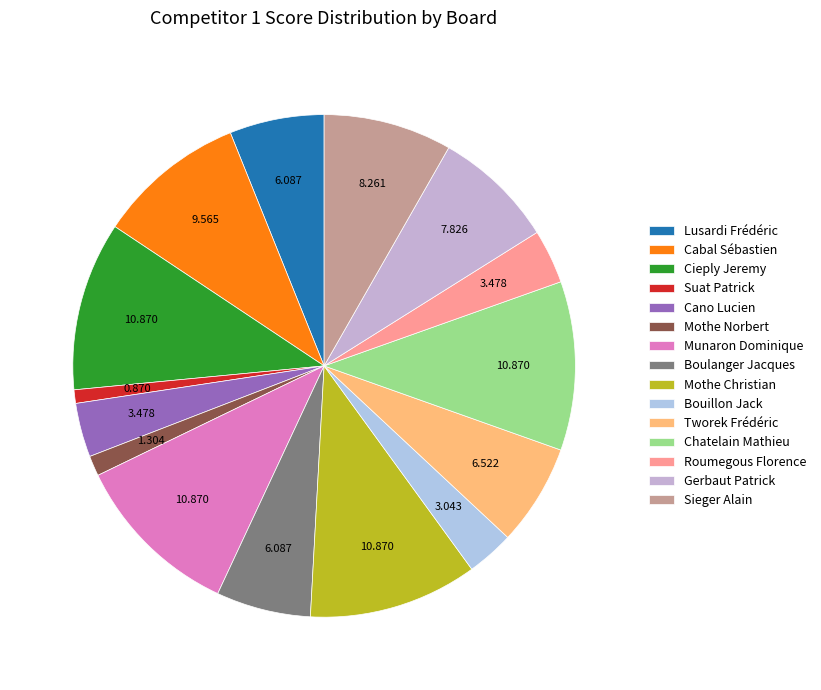

Which slice is the largest?

Cieply Jeremy